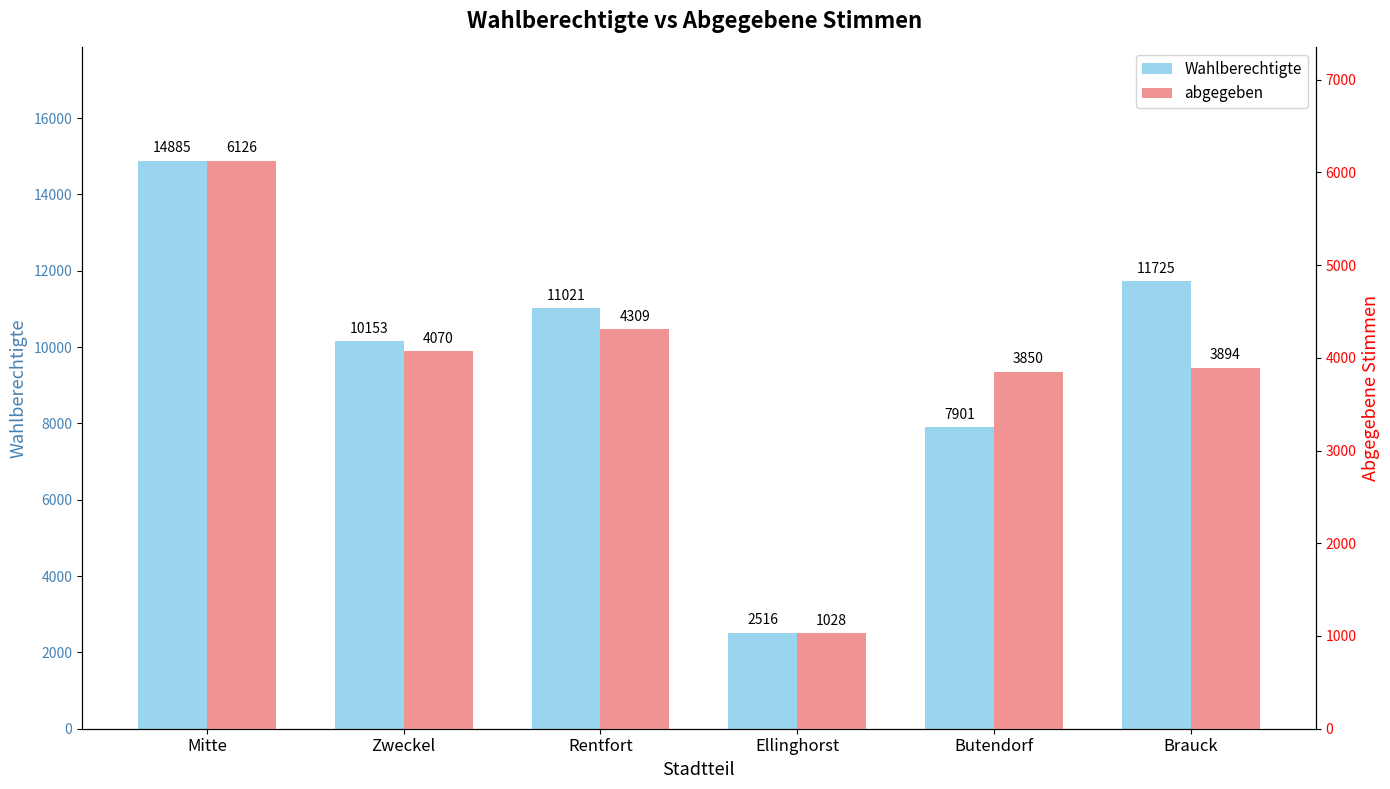

What is the value of the abgegeben bar at the 5th from the left?

3850